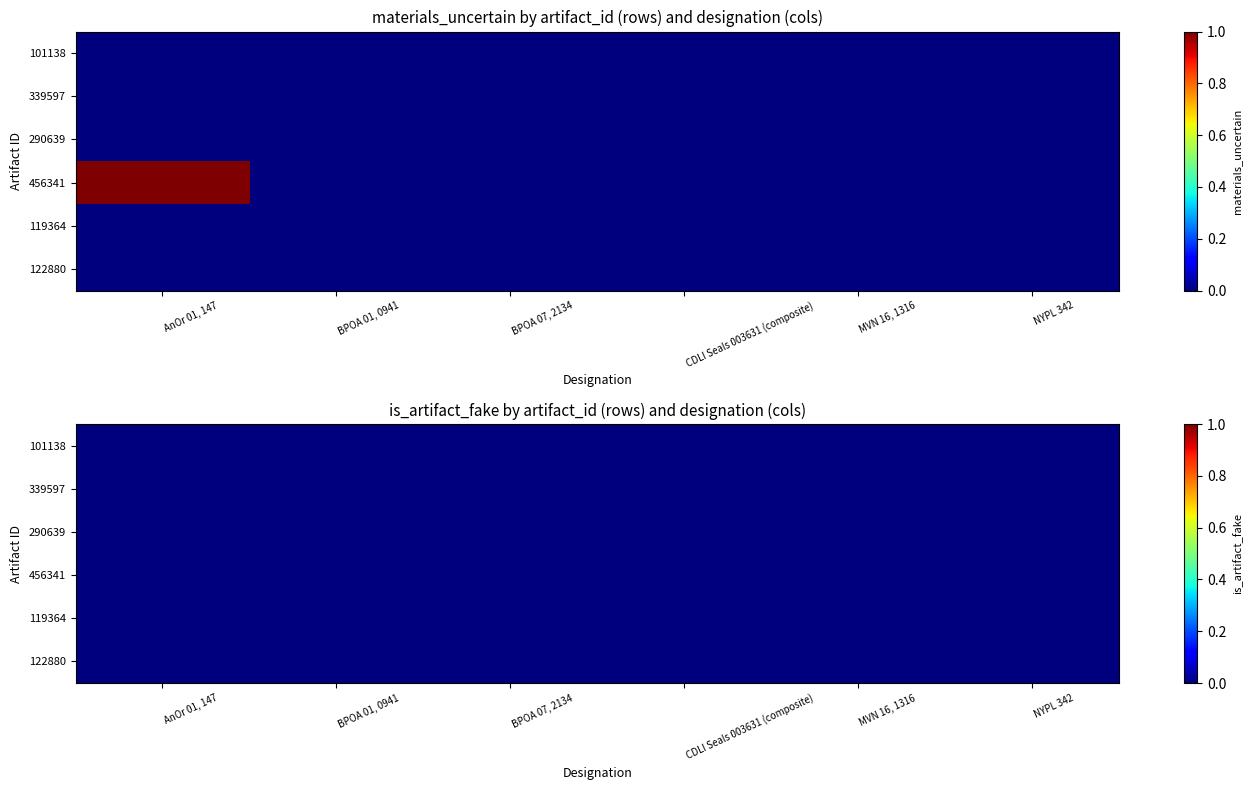

Which series has the largest range (max minus min)?

456341